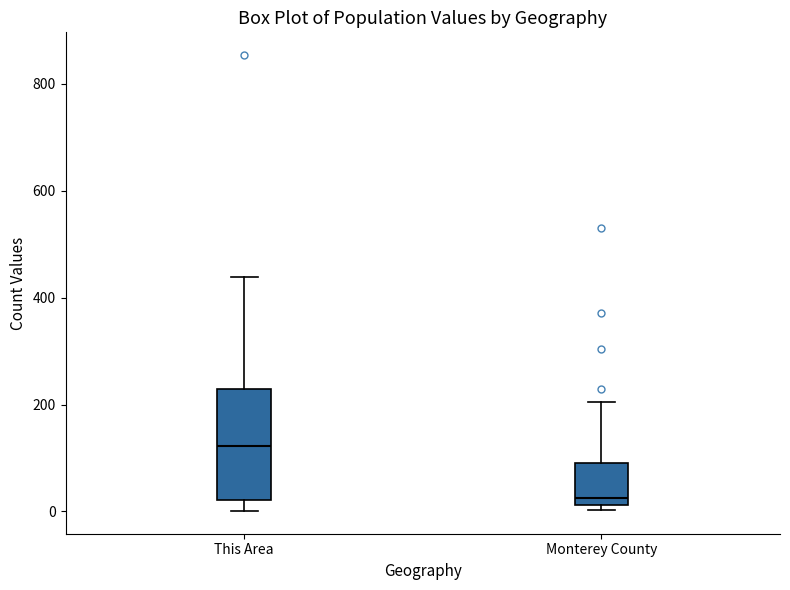

Comparing the boxes themselves (not the whiskers), which one is the tallest?

This Area